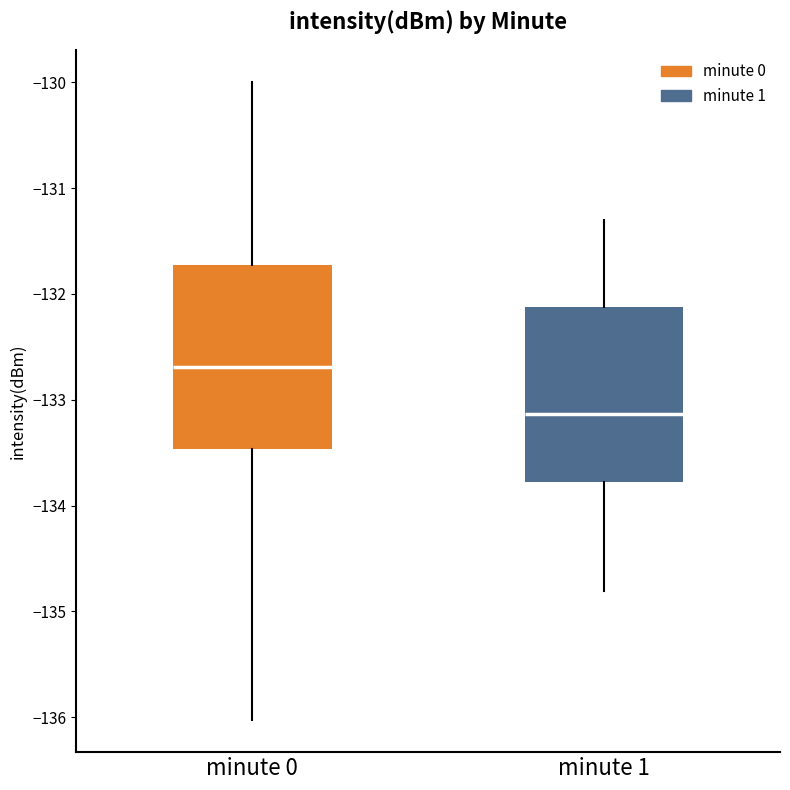

Reading left to right, read every box against the y-axis: the position of its median line, the range the box covers, and the ends of its whiskers. The values are not printed on the chart, so give them approximately, as read against the axis.

minute 0: median -132.7, box -133.5 to -131.7, whiskers -136.0 to -130.0
minute 1: median -133.1, box -133.8 to -132.1, whiskers -134.8 to -131.3